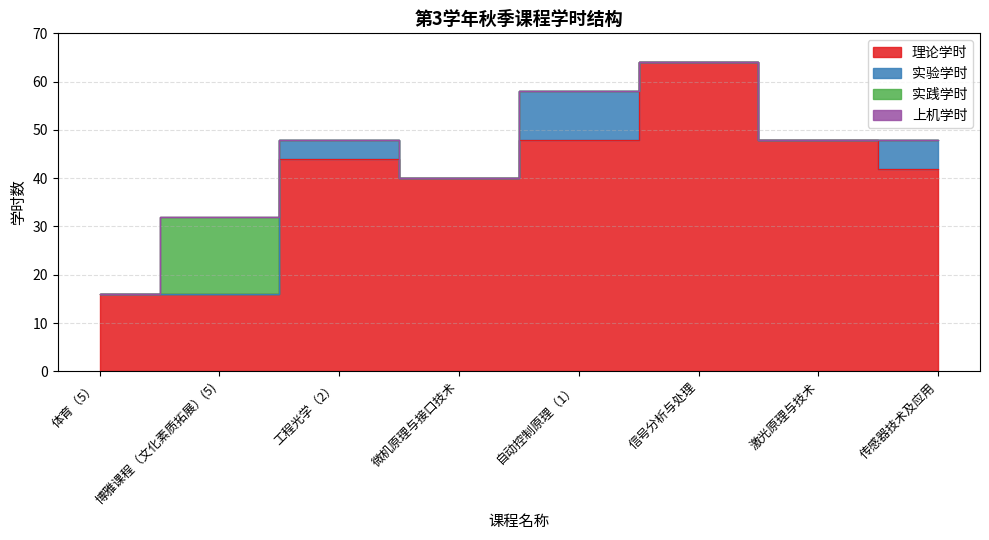

Rank the categories by 上机学时 value from lowest to highest.

体育（5）, 博雅课程（文化素质拓展）(5), 工程光学（2）, 微机原理与接口技术, 自动控制原理（1）, 信号分析与处理, 激光原理与技术, 传感器技术及应用